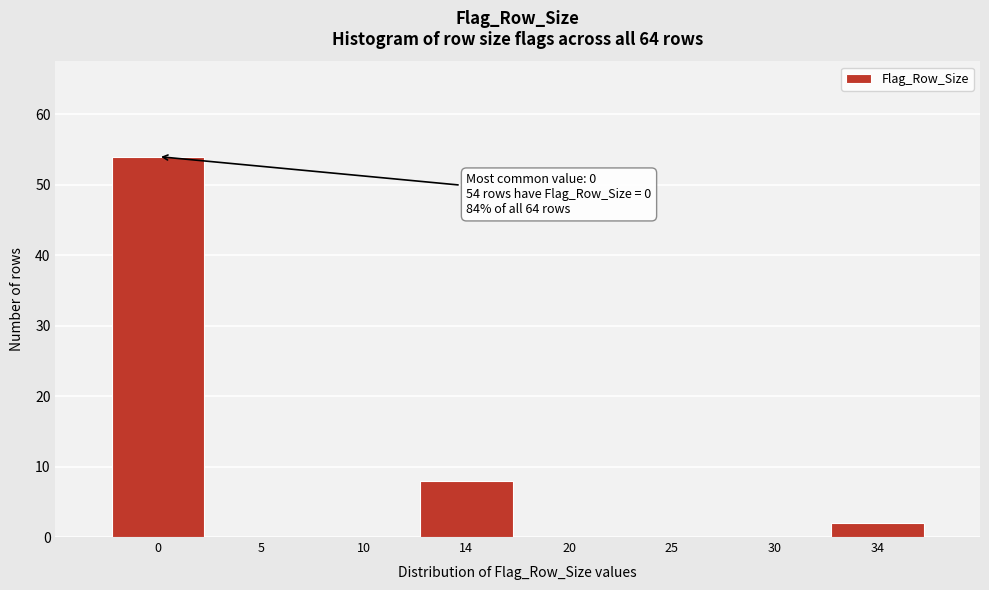

Reading right to left, extract all data points from this chart.

34=2	30=0	25=0	20=0	14=8	10=0	5=0	0=54